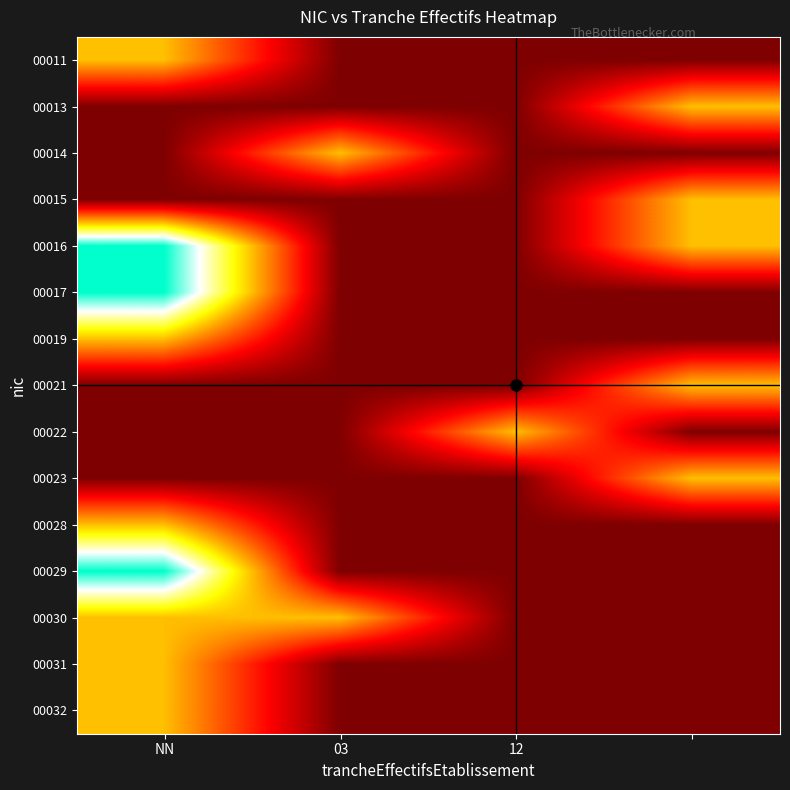

At which category is the sum across all series the highest?

NN